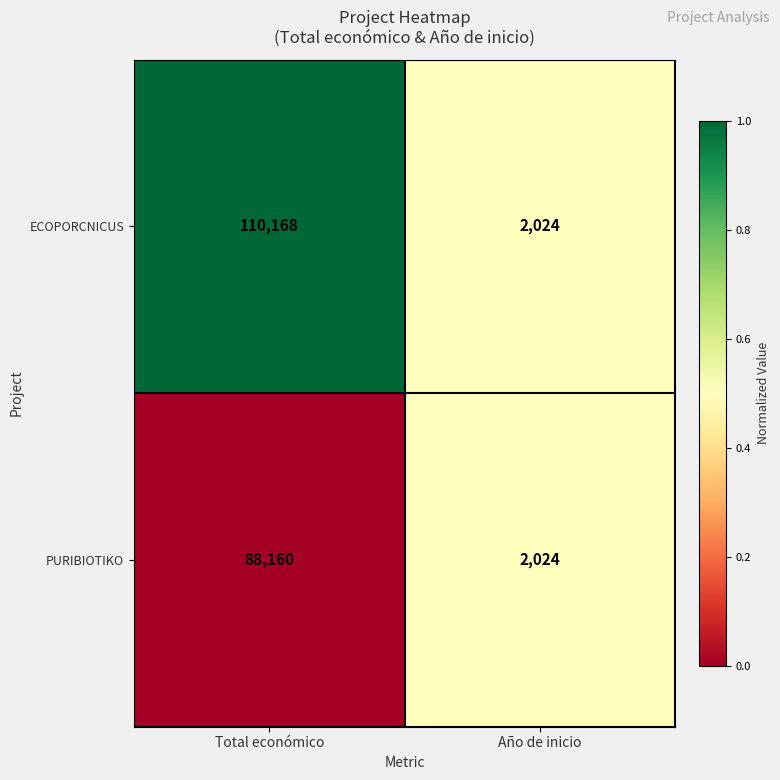

Is it true that PURIBIOTIKO equals 88160 at Total económico?

True